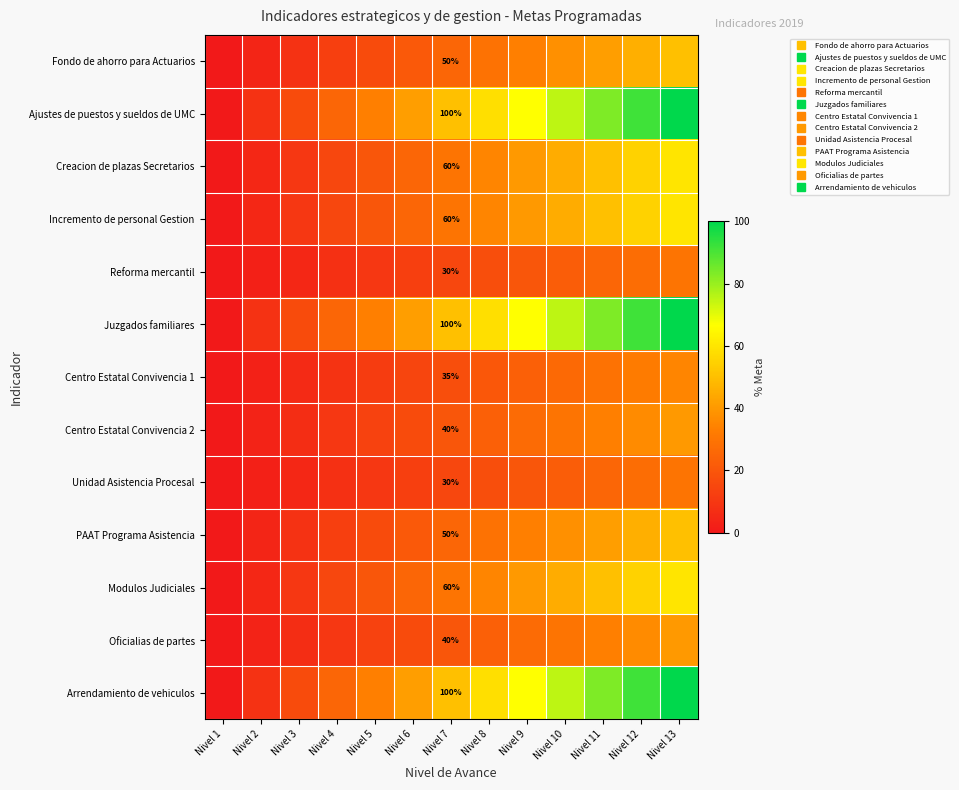

What is the difference between the maximum and second lowest values in the Juzgados familiares series?

91.7